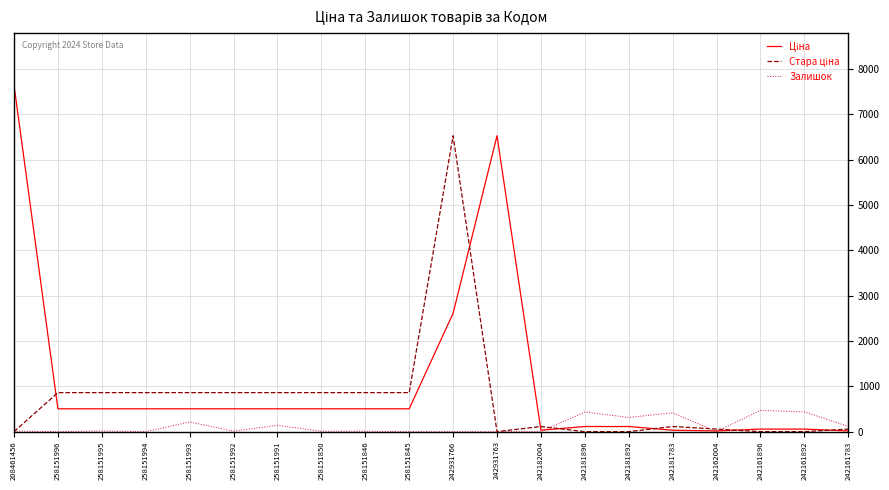

The value of Залишок at 242181896 is 780.4. True or false?

False